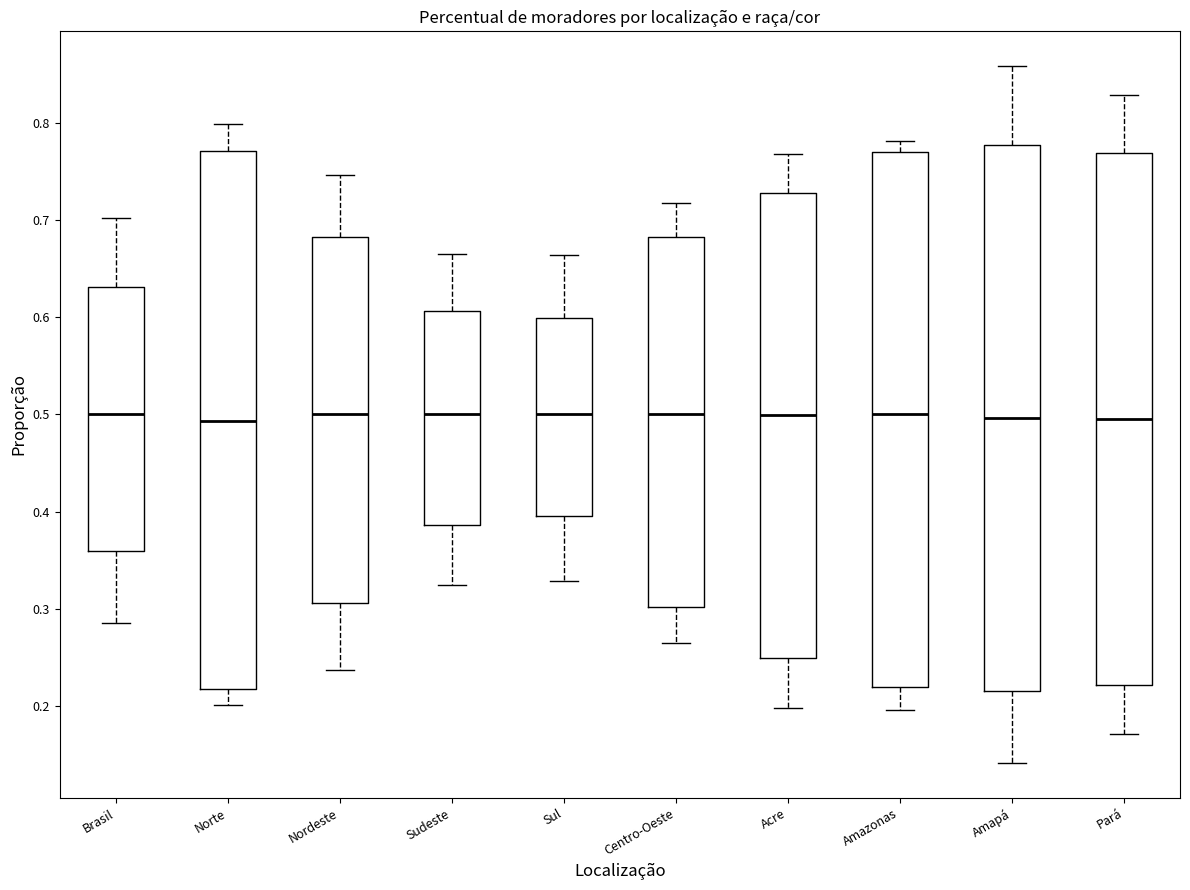

Reading left to right, transcribe this box plot: for each box, give where its median line is, the range the box spans, and where its two whiskers end, as read against the y-axis. The values are not printed on the chart, so give them approximately, as read against the axis.

Brasil: median 0.50, box 0.36 to 0.63, whiskers 0.29 to 0.70
Norte: median 0.49, box 0.22 to 0.77, whiskers 0.20 to 0.80
Nordeste: median 0.50, box 0.31 to 0.68, whiskers 0.24 to 0.75
Sudeste: median 0.50, box 0.39 to 0.61, whiskers 0.32 to 0.67
Sul: median 0.50, box 0.40 to 0.60, whiskers 0.33 to 0.66
Centro-Oeste: median 0.50, box 0.30 to 0.68, whiskers 0.26 to 0.72
Acre: median 0.50, box 0.25 to 0.73, whiskers 0.20 to 0.77
Amazonas: median 0.50, box 0.22 to 0.77, whiskers 0.20 to 0.78
Amapá: median 0.50, box 0.22 to 0.78, whiskers 0.14 to 0.86
Pará: median 0.50, box 0.22 to 0.77, whiskers 0.17 to 0.83